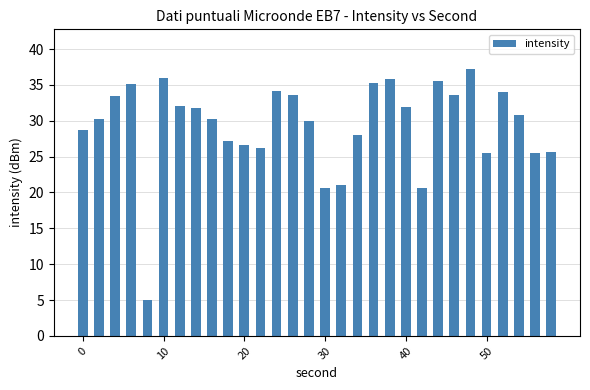

What is the value of the 10th bar from the left?

27.2